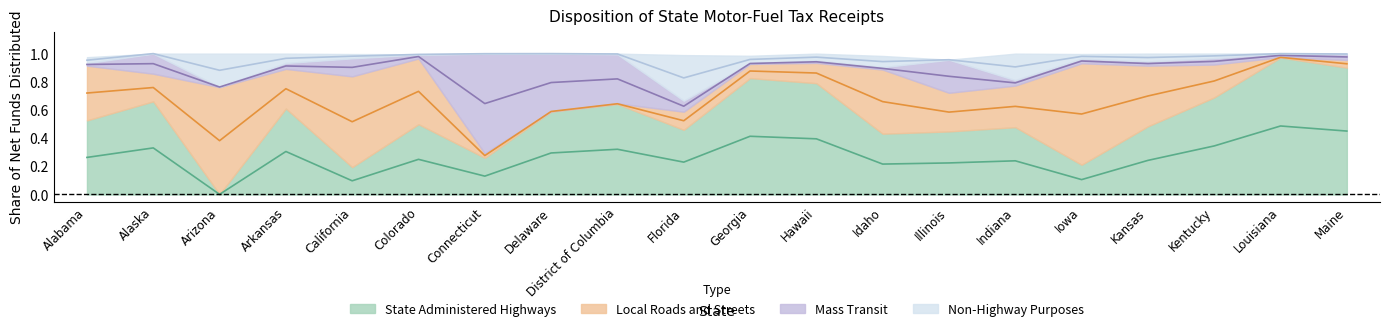

What is the label of the 15th point from the right?

Colorado